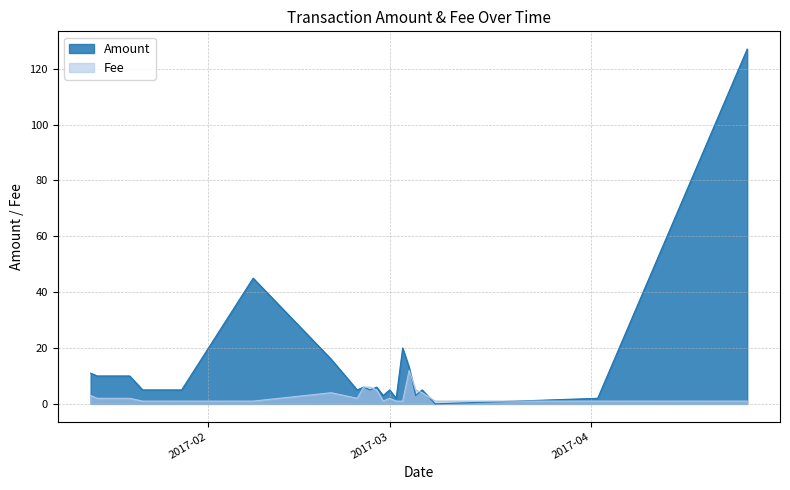

Where is the first local minimum for Fee?

2017-02-24